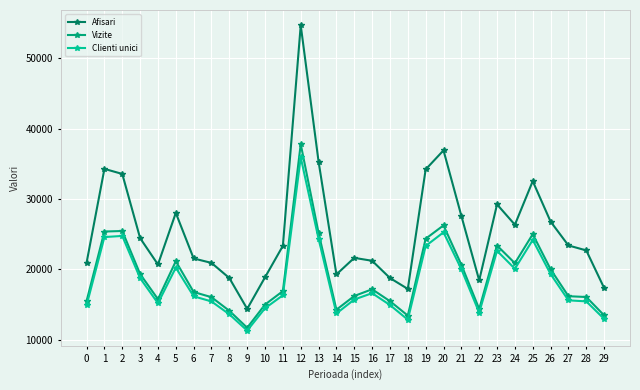

Which series has the largest range (max minus min)?

Afisari